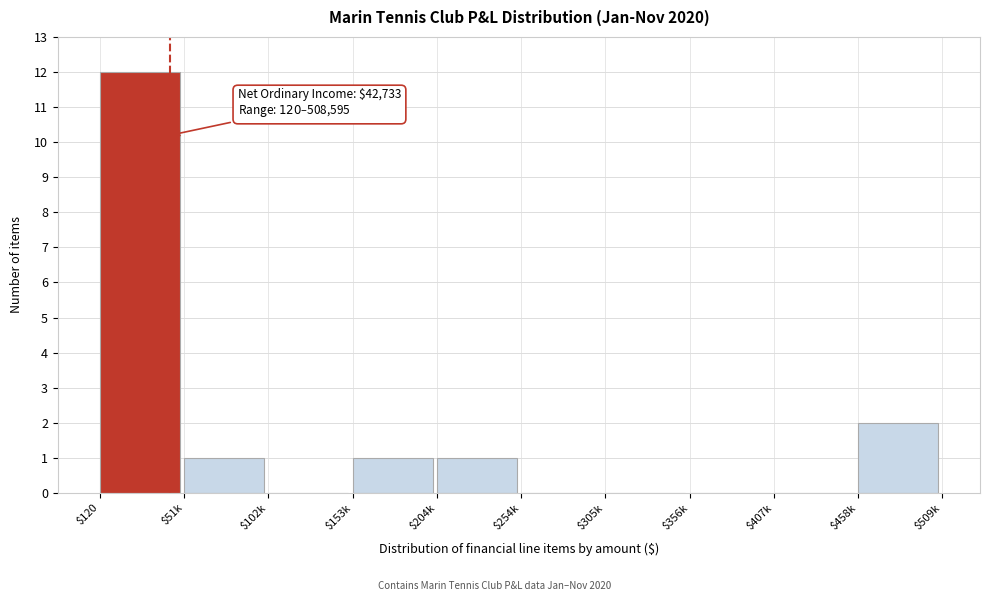

Which category has the highest value across all series?

$120